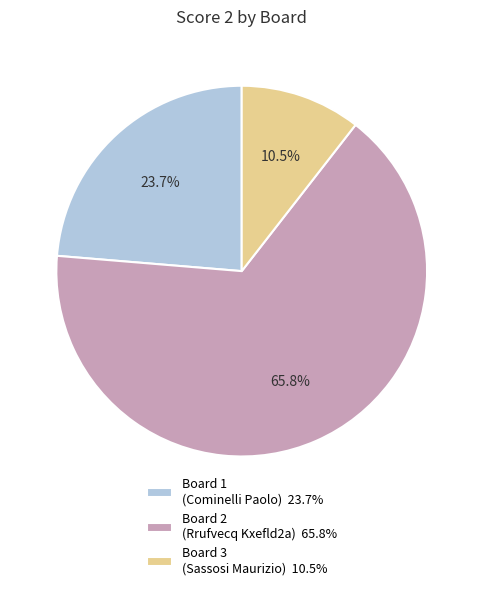

How many segments does this pie chart have?

3